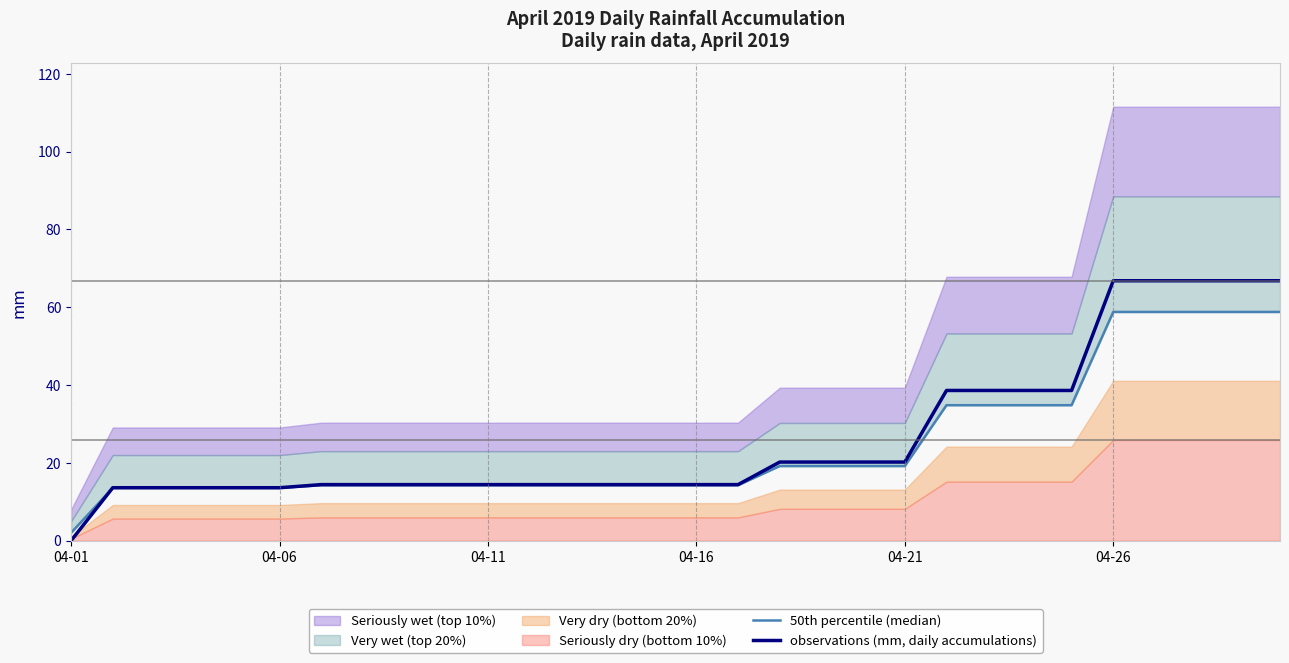

What is the average value of the 50th percentile (median) series?

24.5